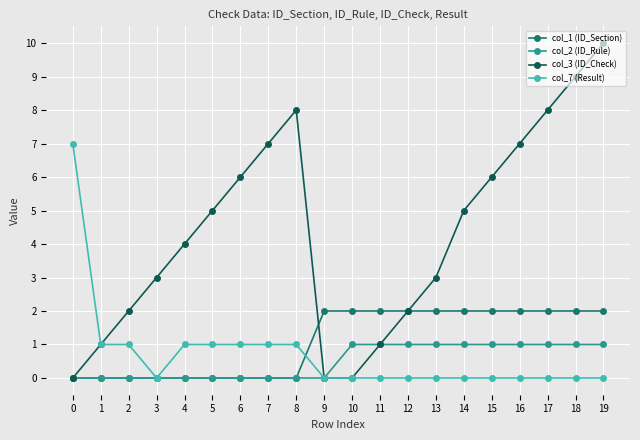

List the series in order of their peak value, lowest first.

col_2 (ID_Rule), col_1 (ID_Section), col_7 (Result), col_3 (ID_Check)